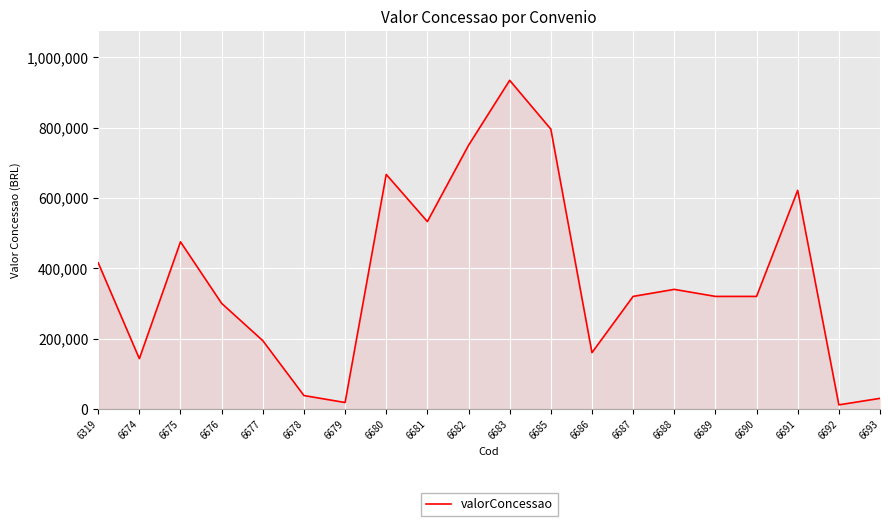

What is the minimum value shown in the chart?

11500.0